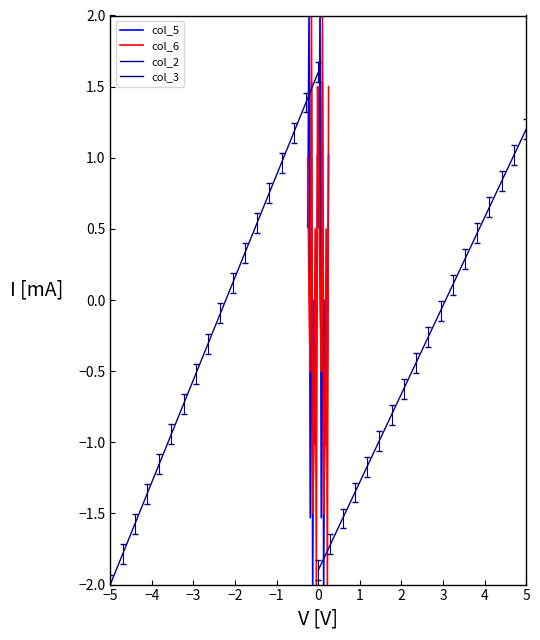

True or false: col_5 and col_6 intersect in this chart.

True